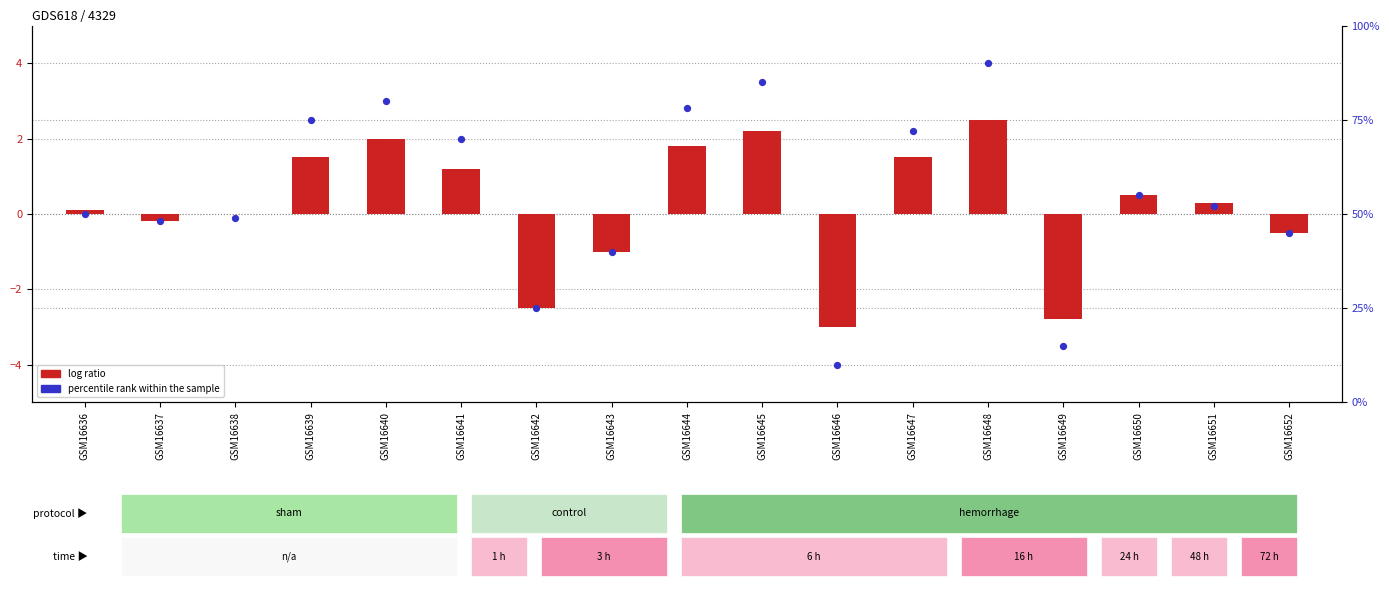

What are all the series names shown in the legend?

log ratio, percentile rank within the sample